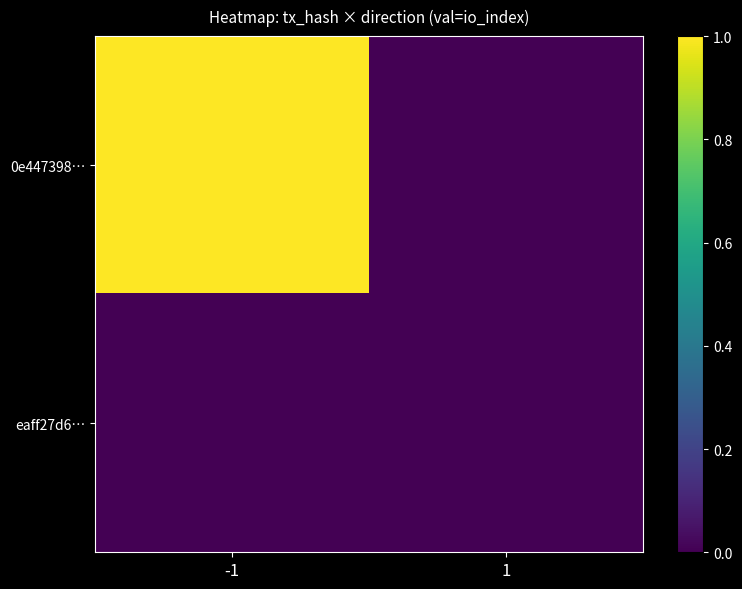

Which has a higher value, -1 or 1?

-1